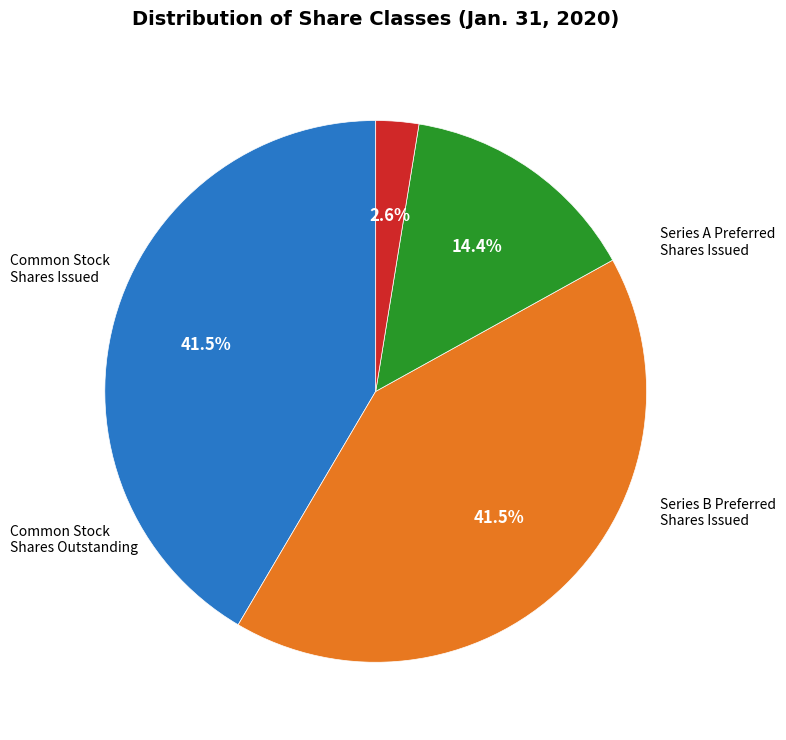

Which slice is the largest?

Common Stock, Shares Issued